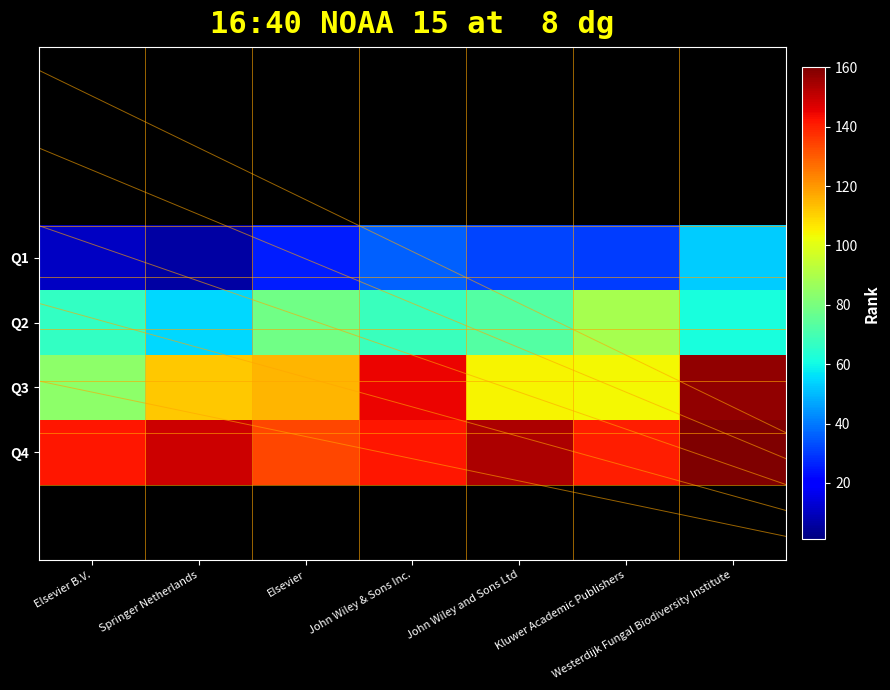

List the series in order of their overall mean, lowest first.

Q1, Q2, Q3, Q4